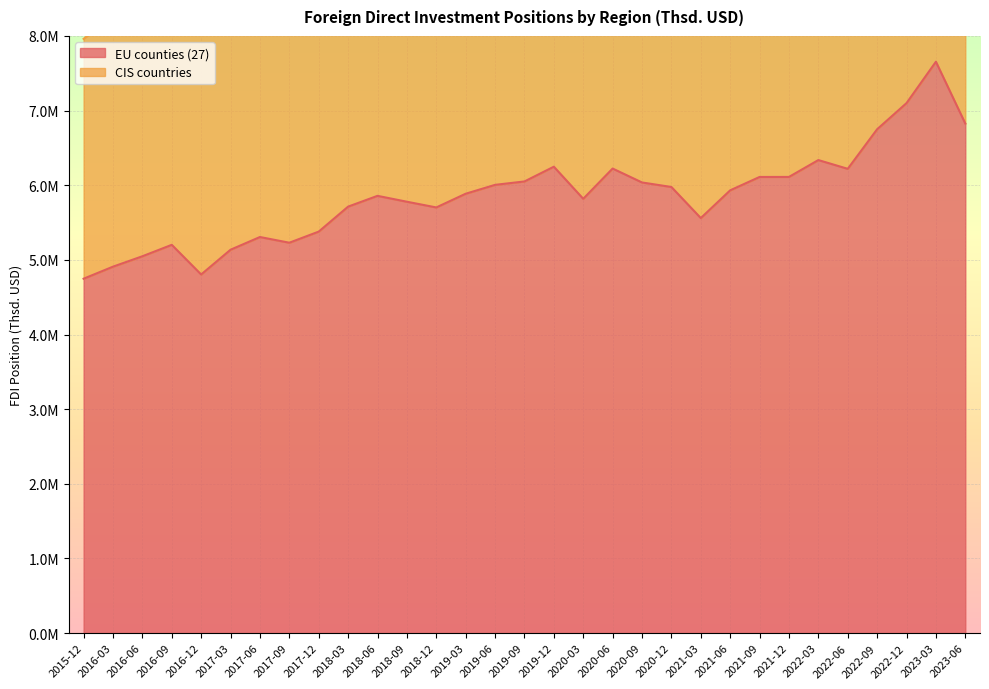

What is the difference between the maximum and minimum values?

2906861.8